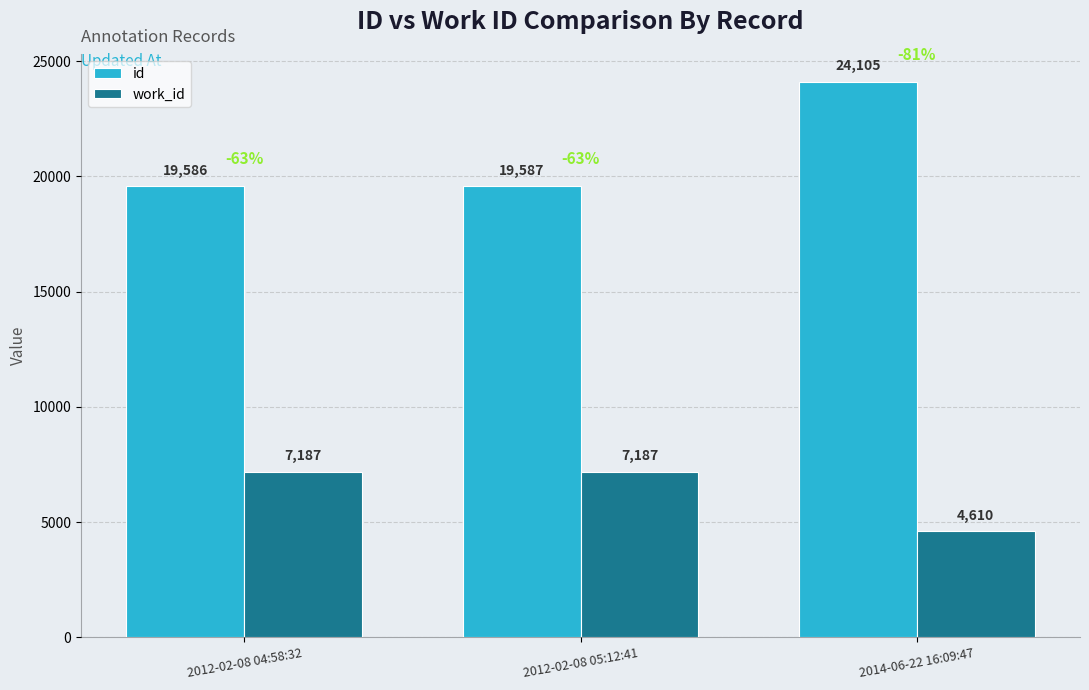

At 2012-02-08 04:58:32, list the series in order from largest to smallest.

id, work_id